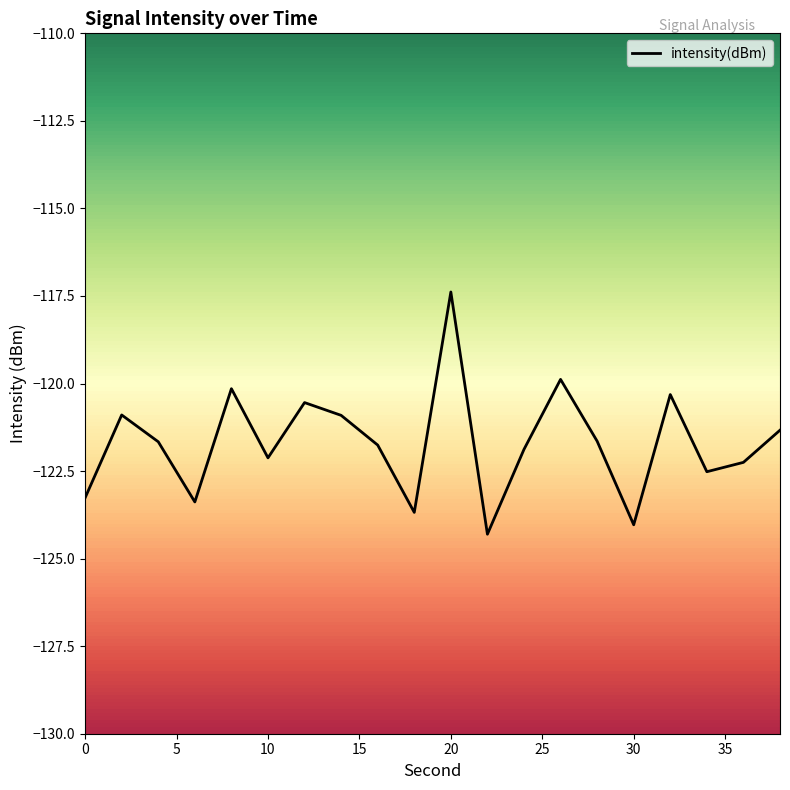

Rank the categories by value from lowest to highest.

22, 30, 18, 6, 0, 34, 36, 10, 24, 16, 4, 28, 38, 14, 2, 12, 32, 8, 26, 20